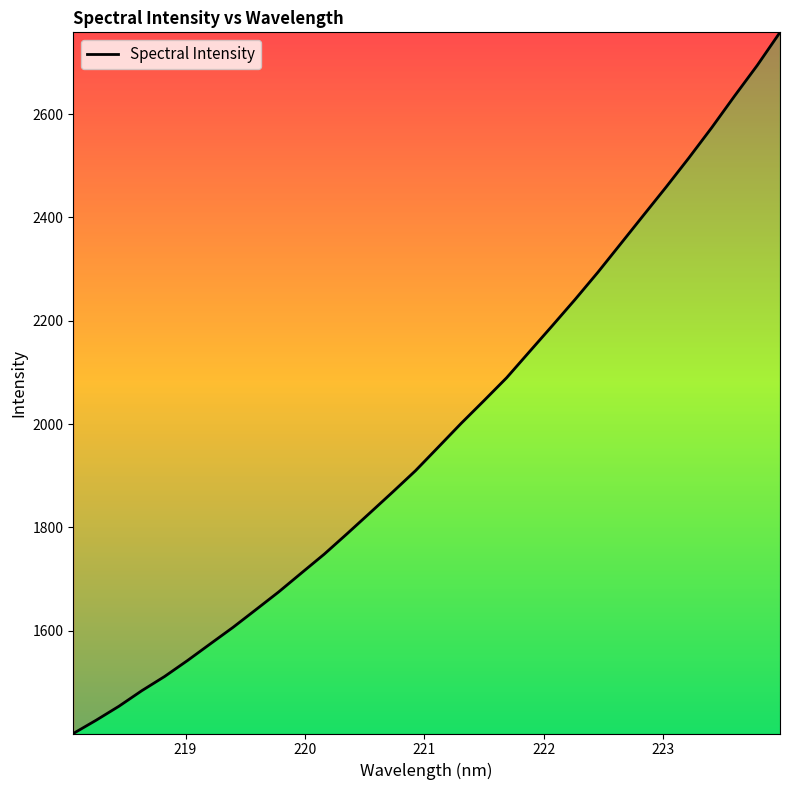

What is the minimum value shown in the chart?

1401.0